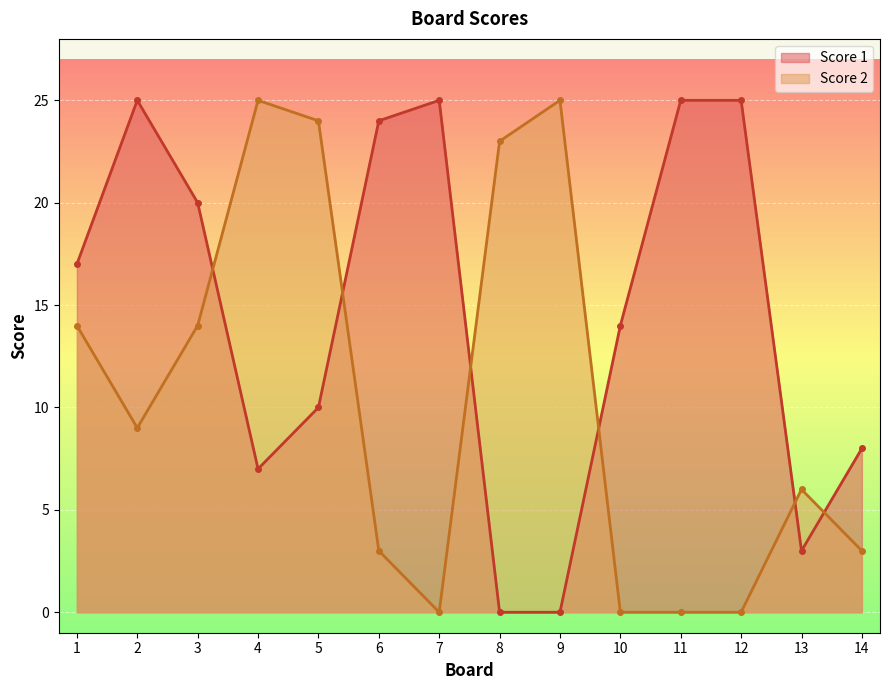

Which has a higher value, 9 or 10?

10